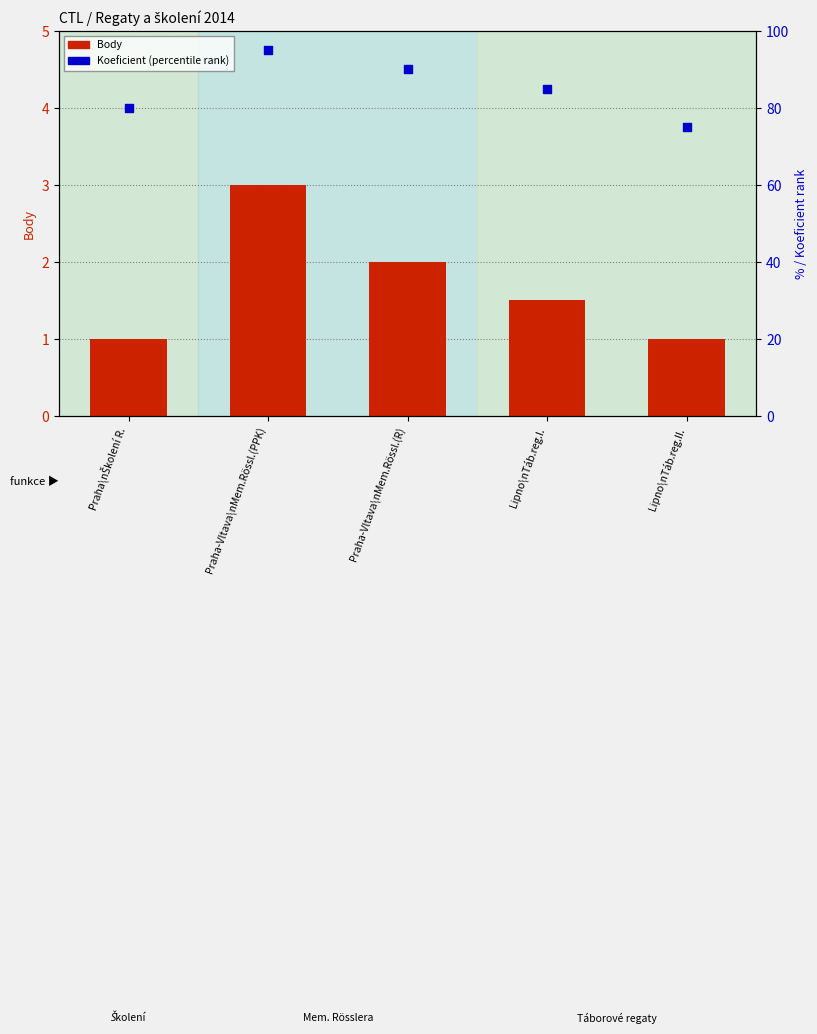

What is the total value across all series at Lipno\nTáb.reg.II.?

76.0